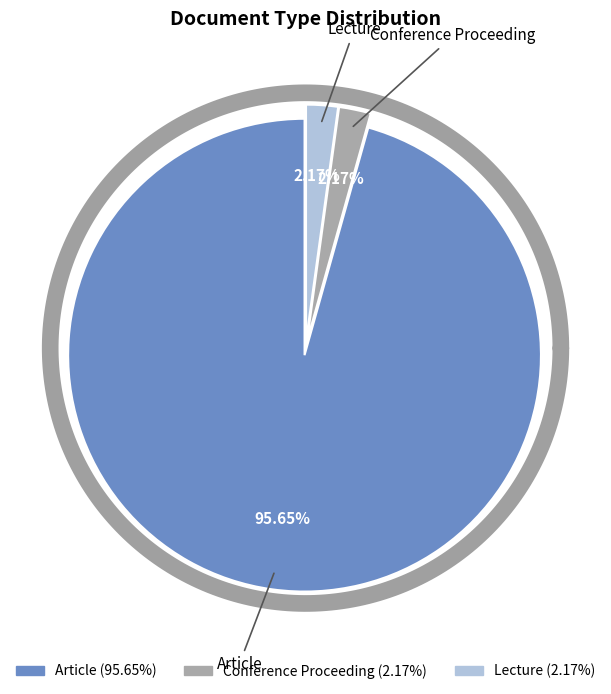

To the nearest percent, what portion does Conference Proceeding represent?

2%